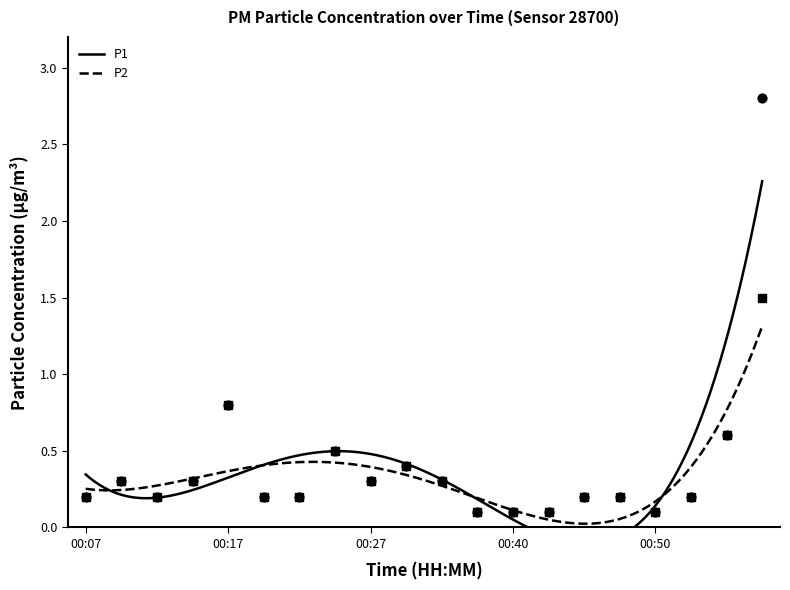

Is the value of P1 at 00:43 greater than the value of P2 at 00:58?

No